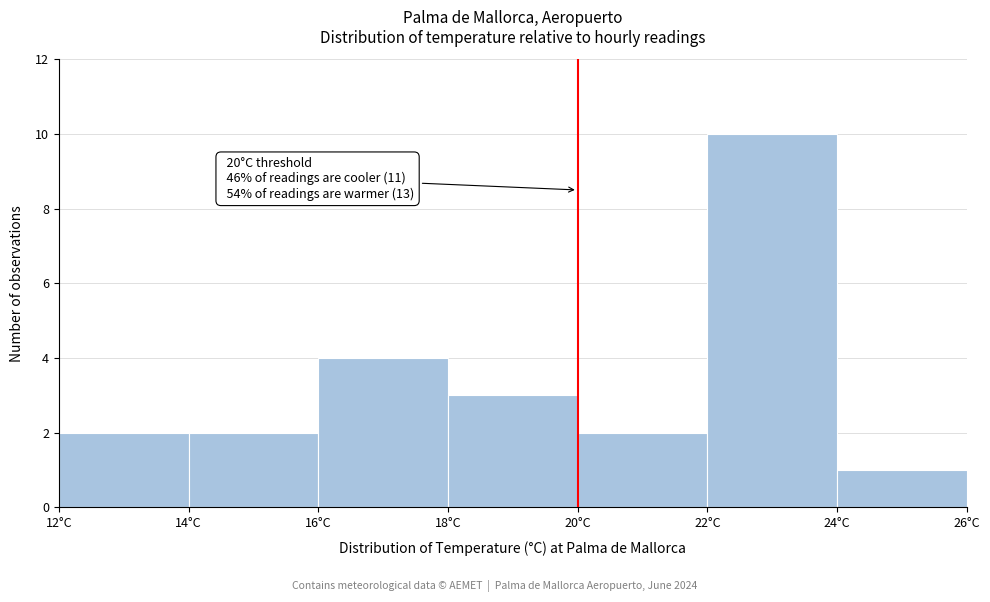

Over which range of the x-axis is the bar tallest?

22 to 24